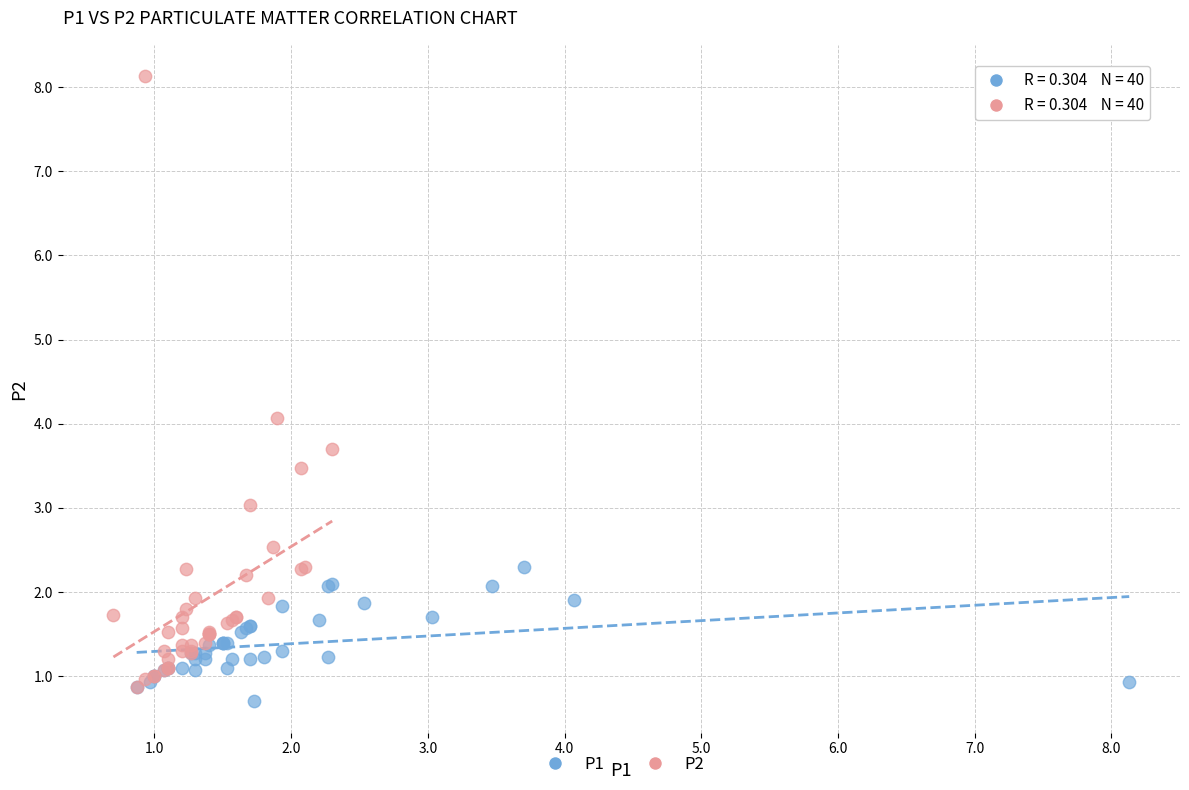

Which series has the largest Y range (max minus min)?

P2